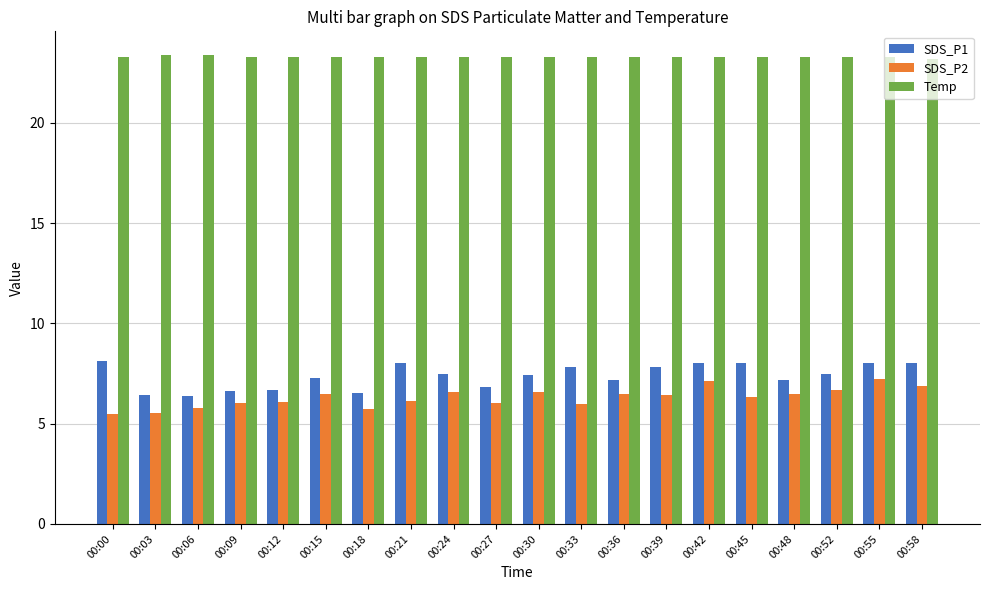

What is the difference between the highest and lowest values at 00:52?

16.6